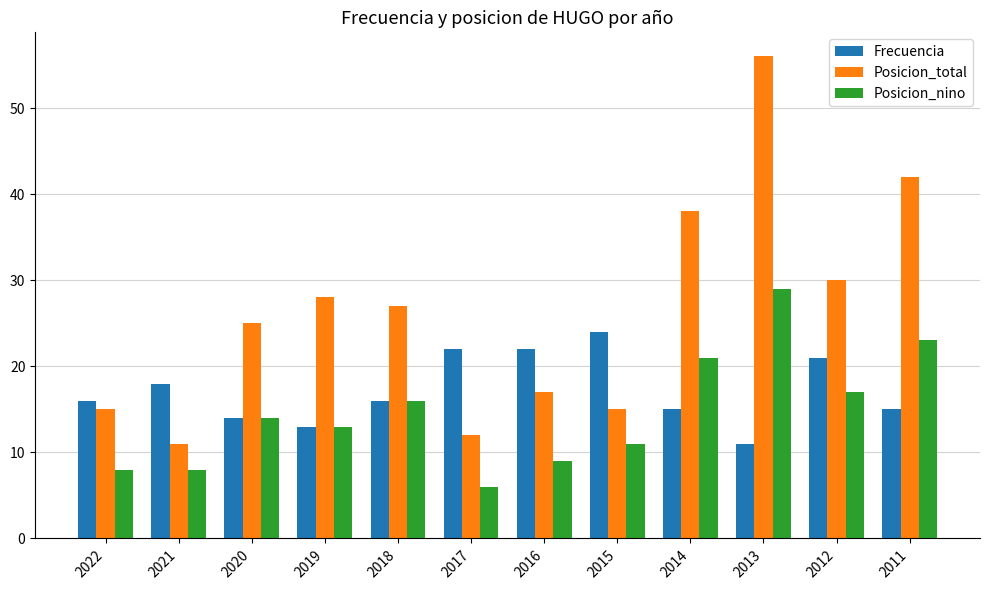

What is the average value of the Posicion_nino series?

15